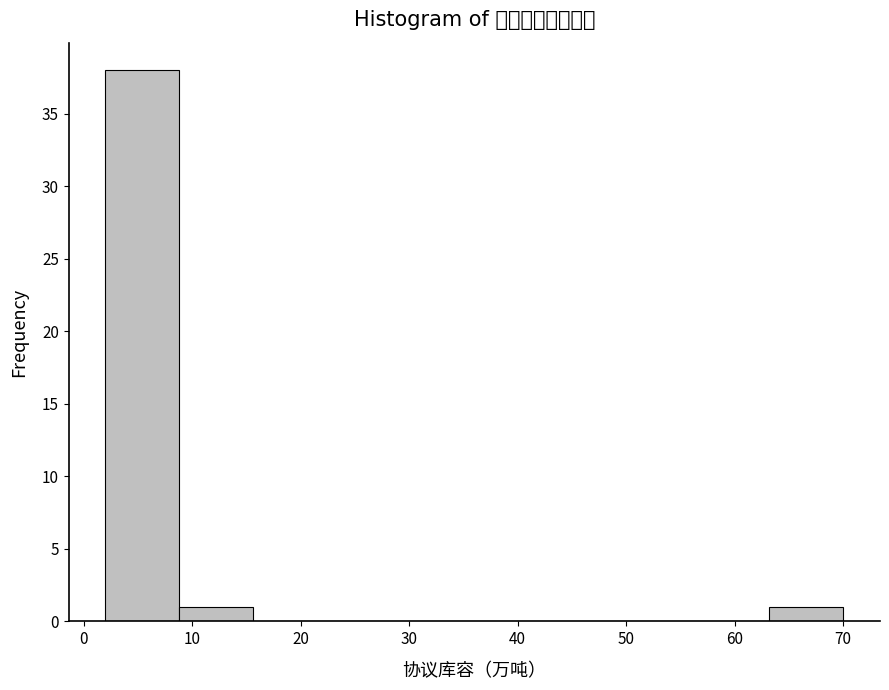

Over which range of the x-axis is the bar tallest?

2.0 to 8.8